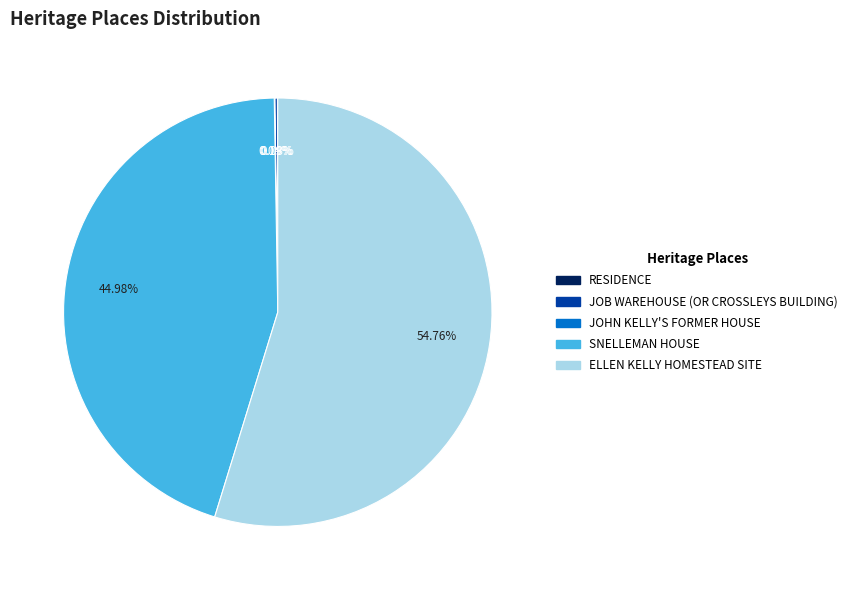

Is there any slice that represents more than half of the pie?

Yes